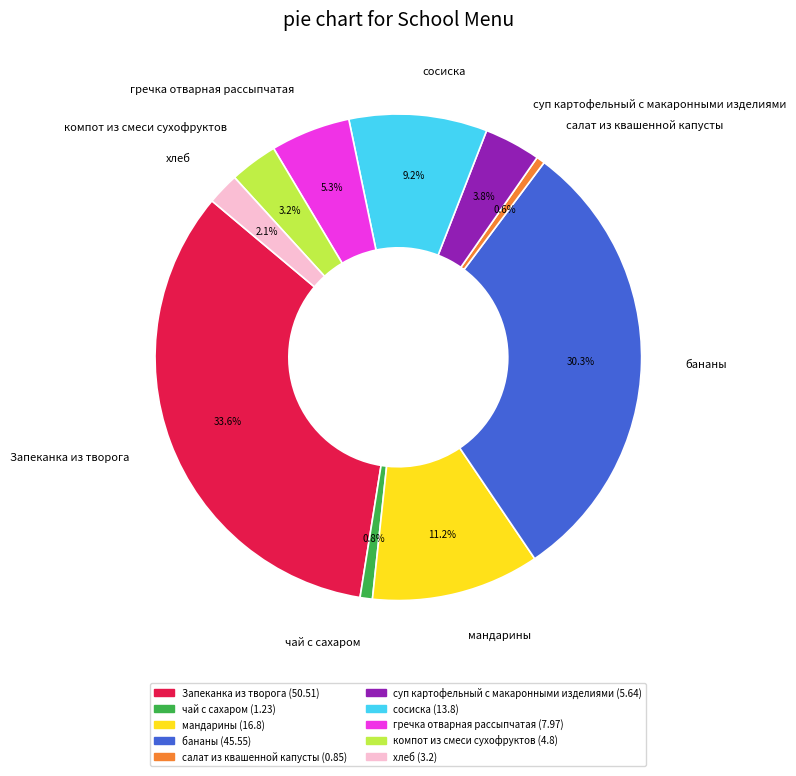

How many segments does this pie chart have?

10